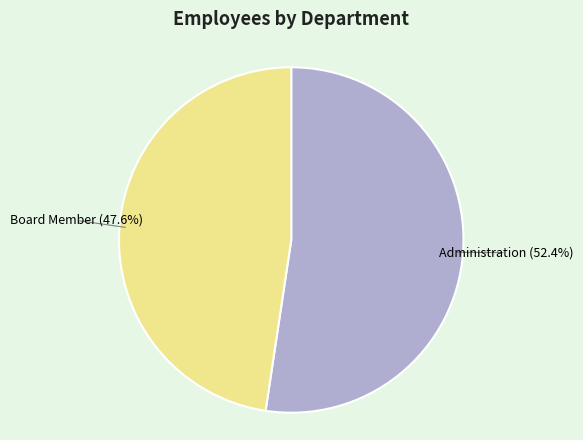

Is there any slice that represents more than half of the pie?

Yes